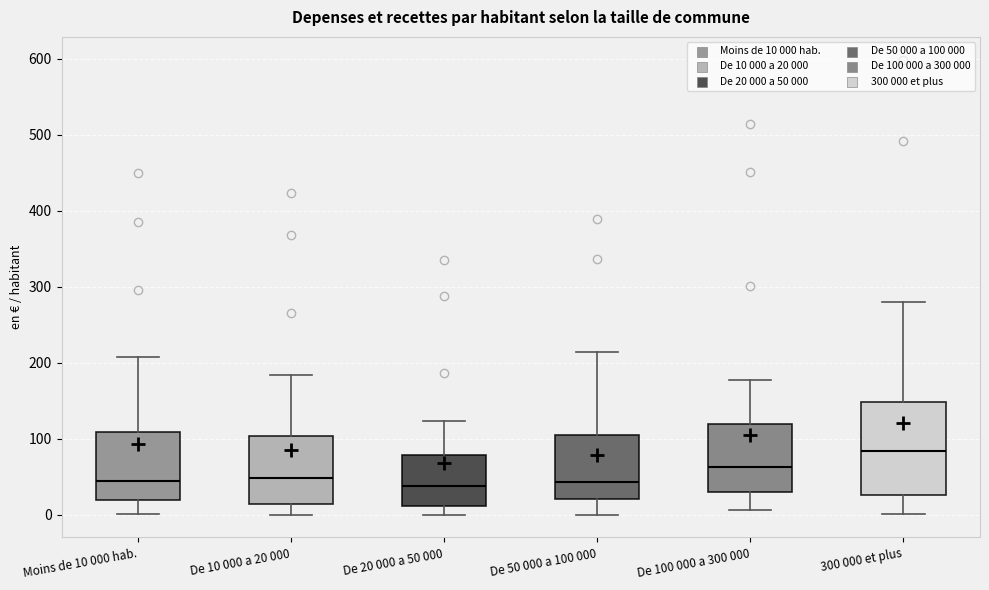

Reading left to right, transcribe this box plot: for each box, give where its median line is, the range the box spans, and where its two whiskers end, as read against the y-axis. The values are not printed on the chart, so give them approximately, as read against the axis.

Moins de 10 000 hab.: median 40, box 20 to 110, whiskers 0 to 210
De 10 000 a 20 000: median 50, box 10 to 100, whiskers 0 to 180
De 20 000 a 50 000: median 40, box 10 to 80, whiskers 0 to 120
De 50 000 a 100 000: median 40, box 20 to 100, whiskers 0 to 210
De 100 000 a 300 000: median 60, box 30 to 120, whiskers 10 to 180
300 000 et plus: median 80, box 30 to 150, whiskers 0 to 280